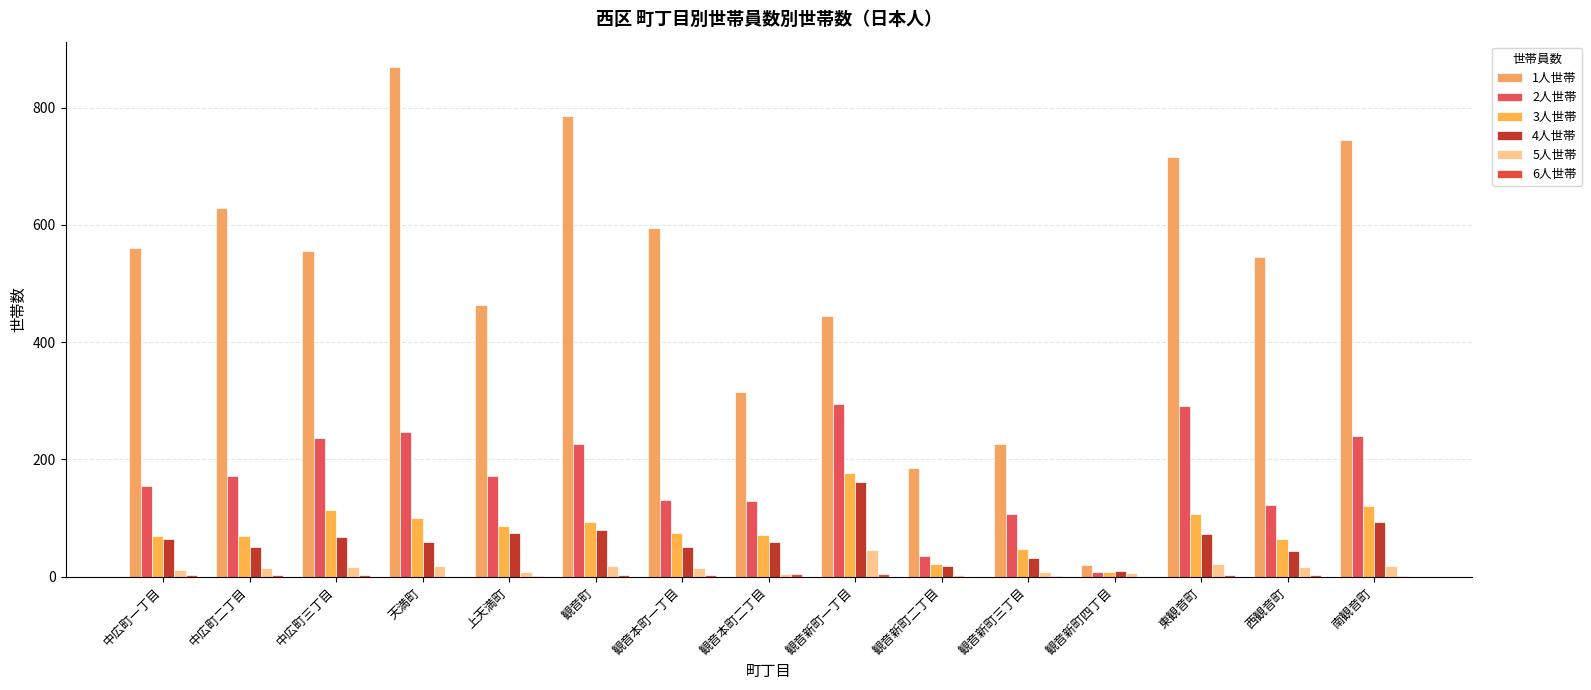

How many data points does each series have?

15